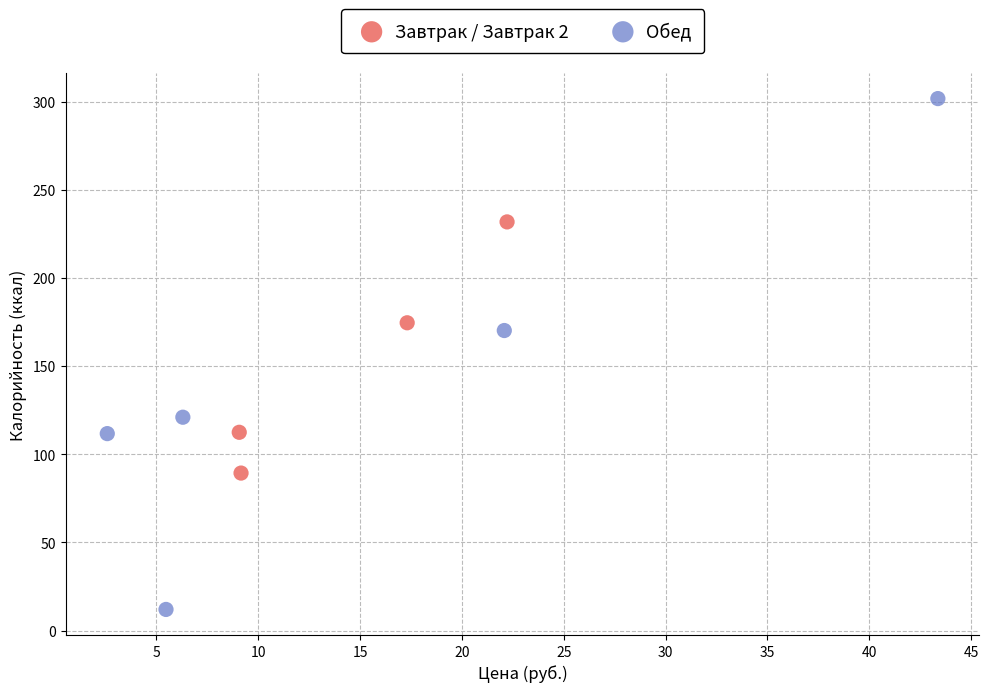

What are all the series names shown in the legend?

Завтрак / Завтрак 2, Обед